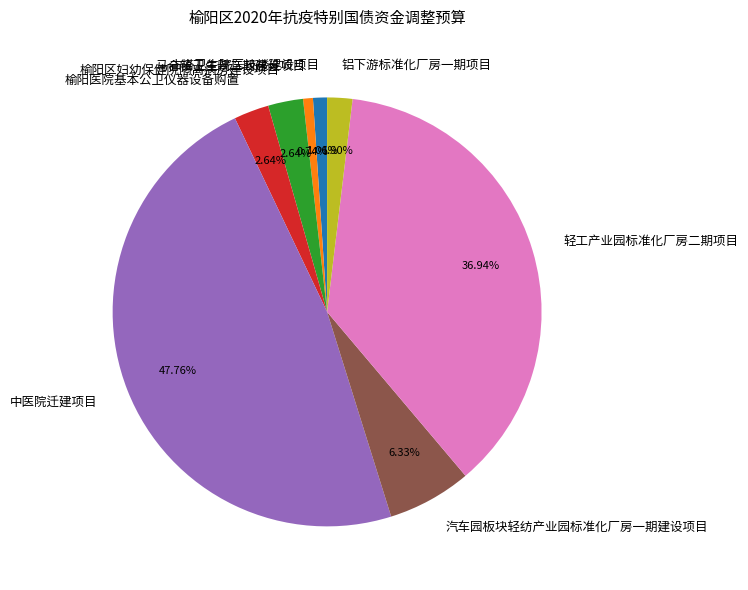

To the nearest percent, what portion does 马合镇卫生院二期建设项目 represent?

1%